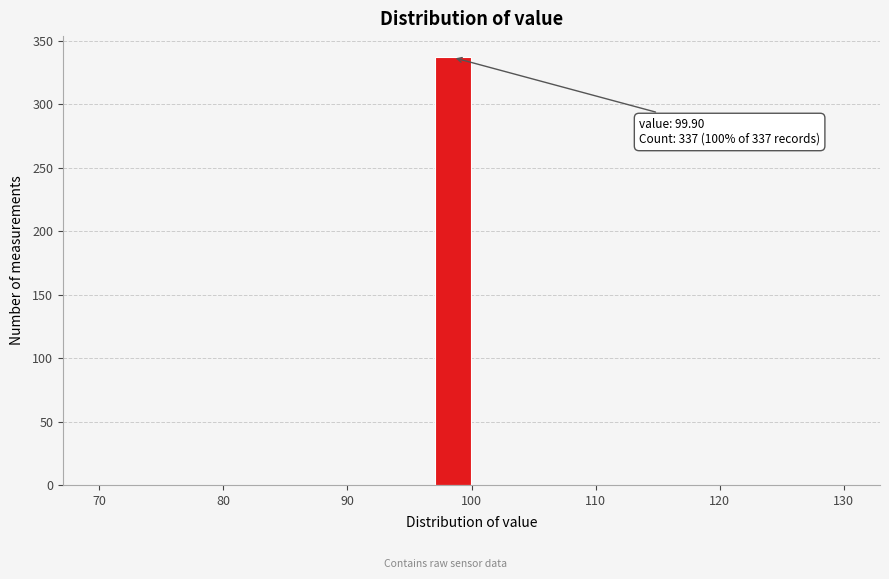

Read against the x-axis, roughly where is the centre of the tallest bar?

99